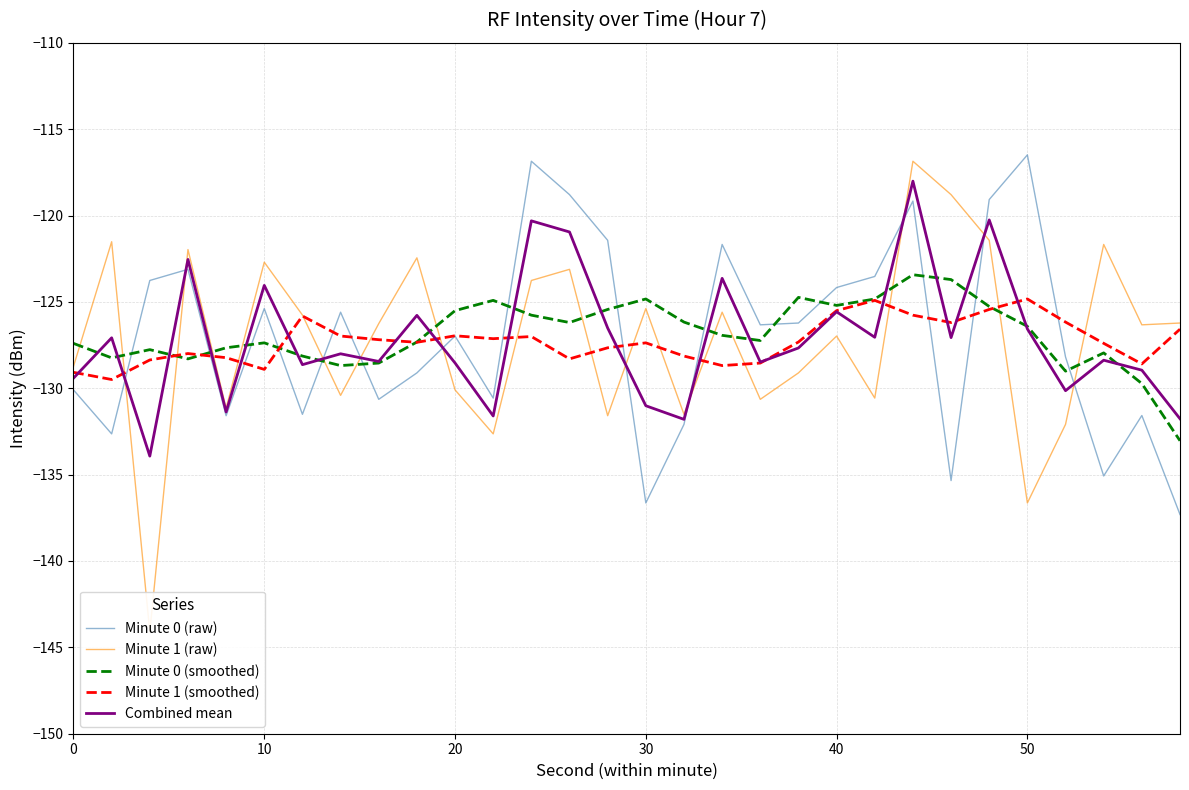

How many values in the Minute 0 (smoothed) series exceed -126?

11